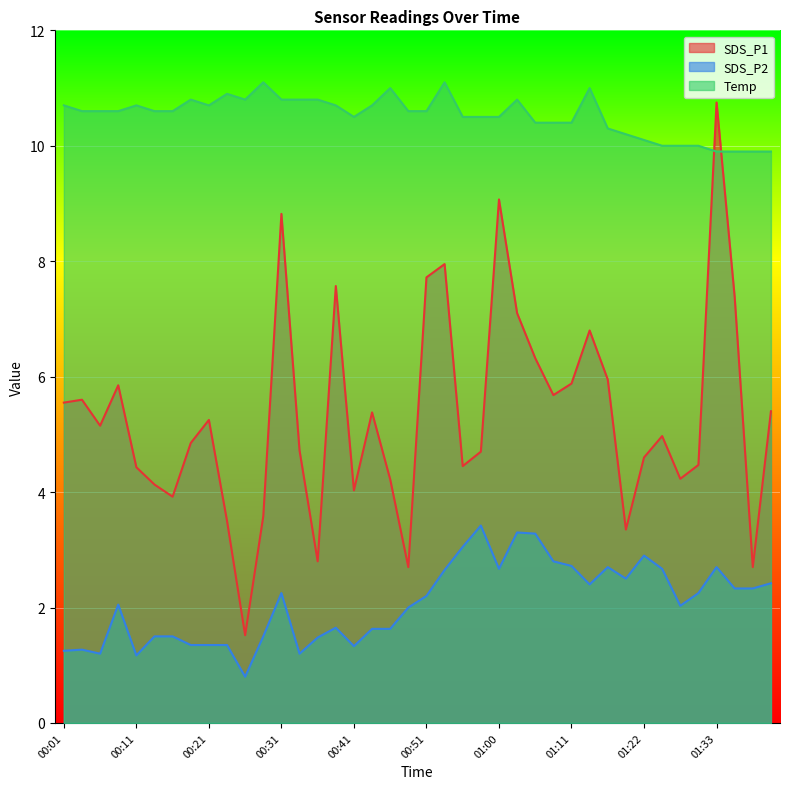

What is the value of the SDS_P1 point at the 5th from the left?

4.4